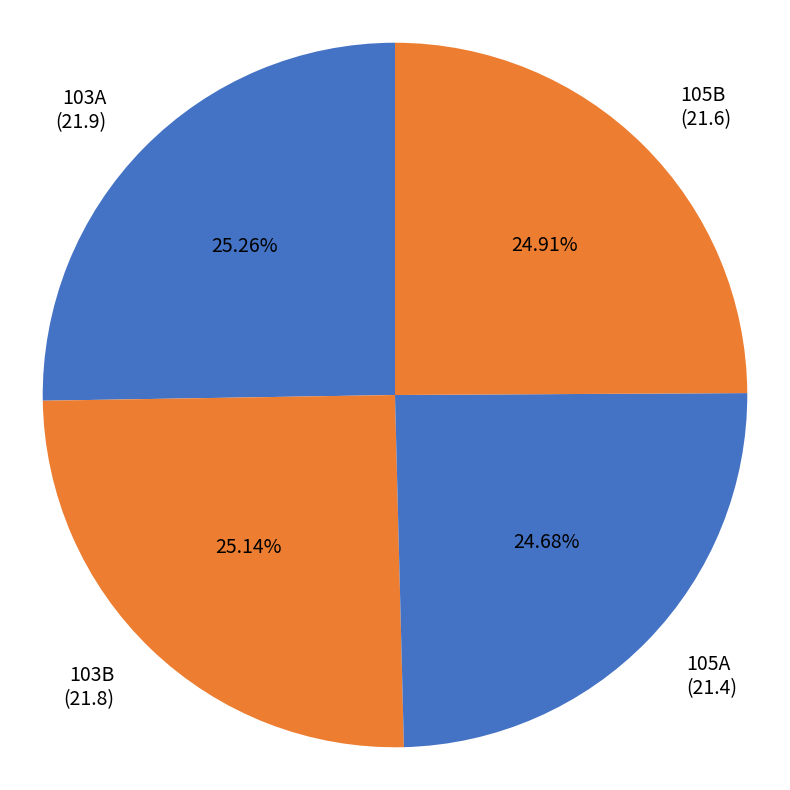

Approximately how many times larger is the value at 105A compared to 103A?

1.0